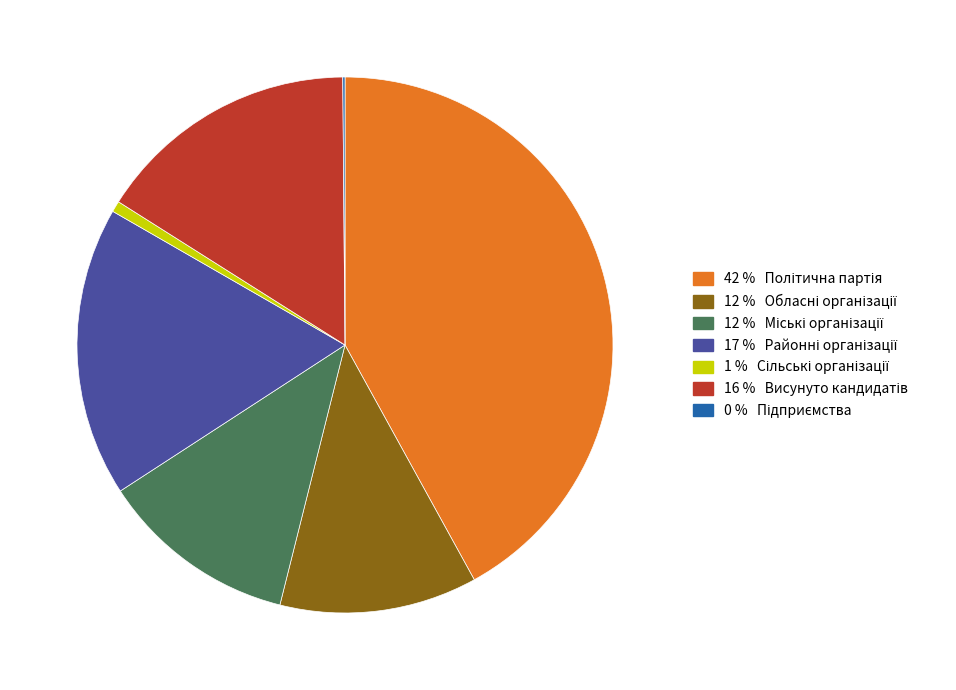

Is there any slice that represents more than half of the pie?

No